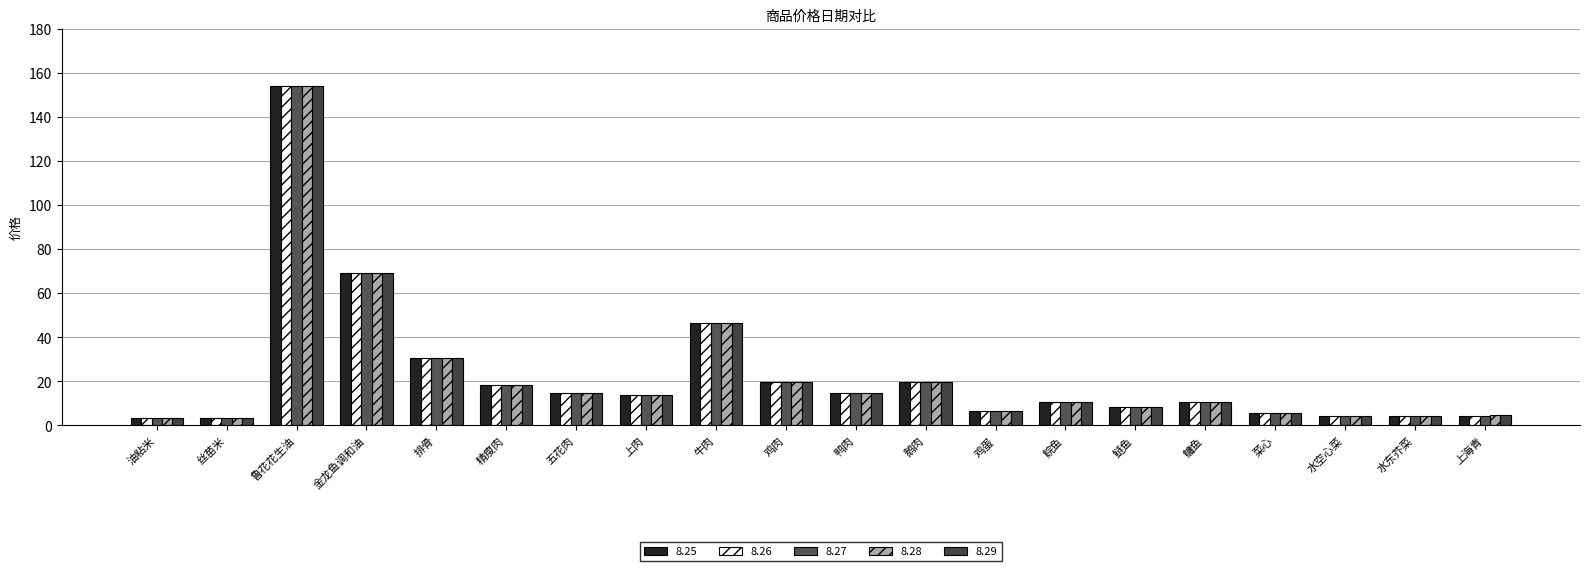

Is the value of 8.29 at 鲩鱼 greater than the value of 8.27 at 鸡肉?

No